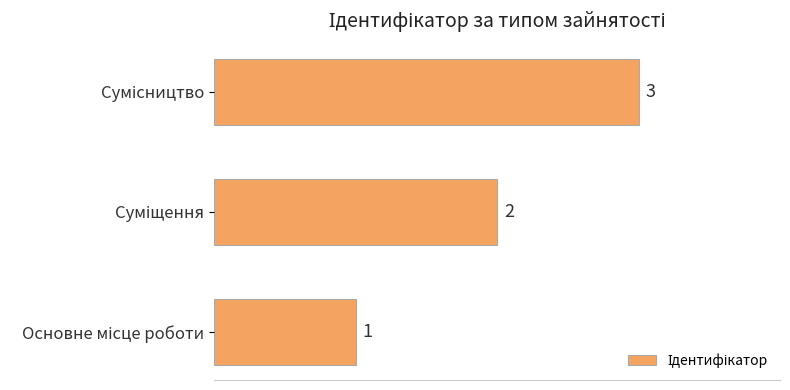

How many values are between 1 and 3?

3